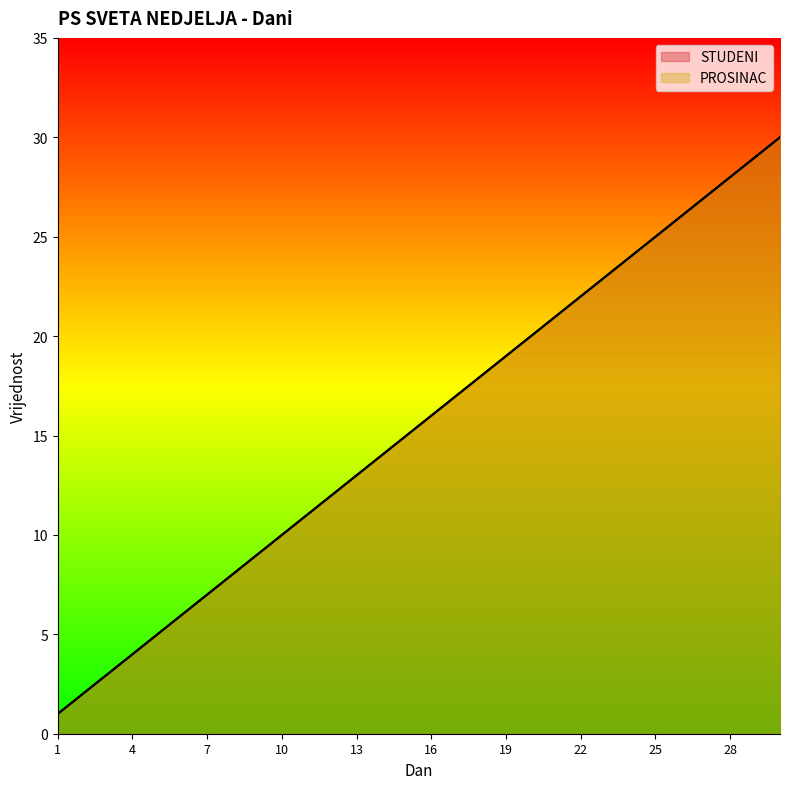

List the labels in order of PROSINAC value, smallest first.

1, 2, 3, 4, 5, 6, 7, 8, 9, 10, 11, 12, 13, 14, 15, 16, 17, 18, 19, 20, 21, 22, 23, 24, 25, 26, 27, 28, 29, 30